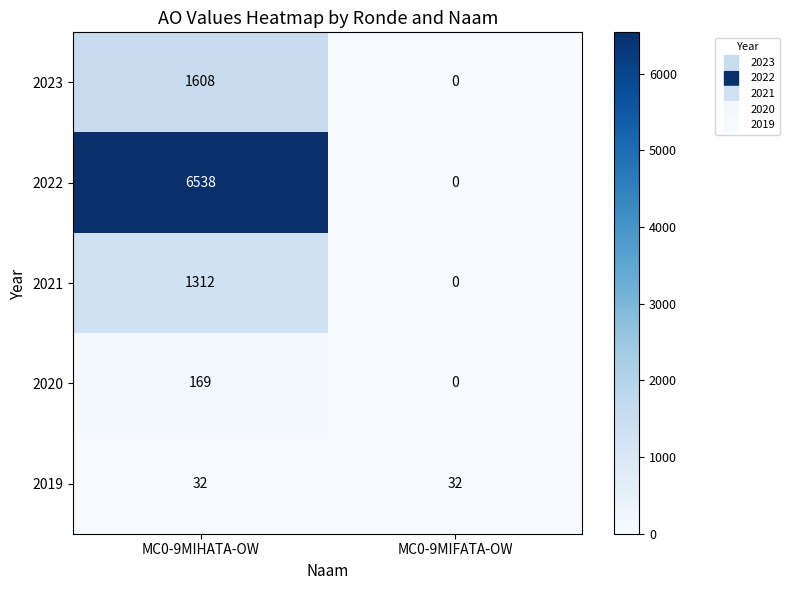

Which series has the widest spread of values?

2022